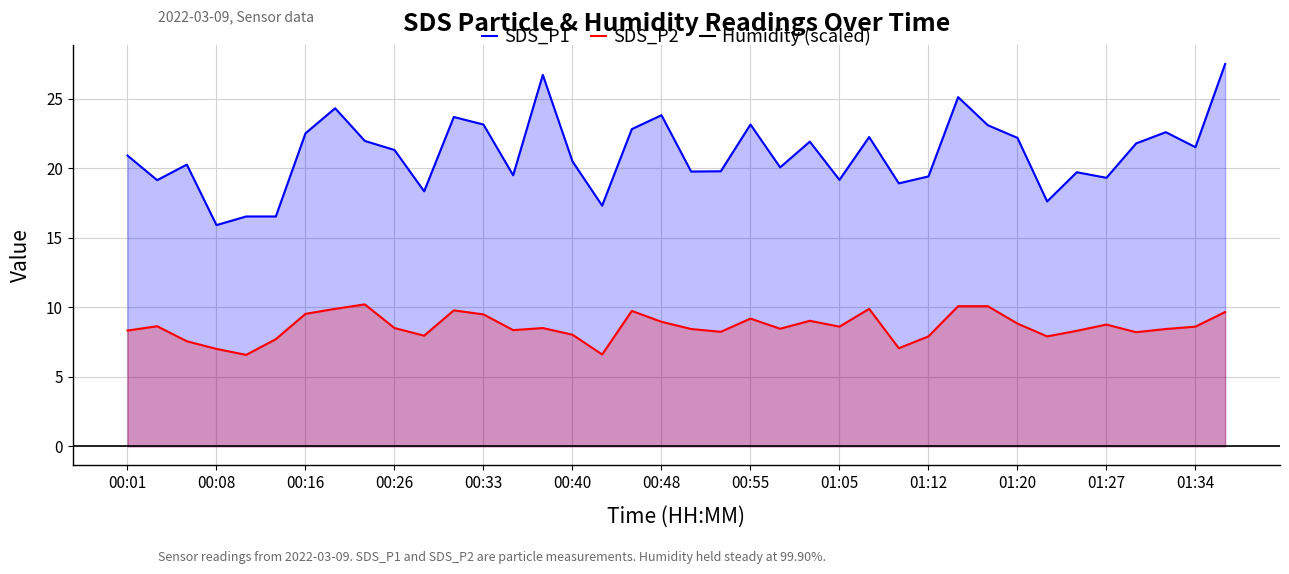

What is the minimum value for SDS_P1?

15.9